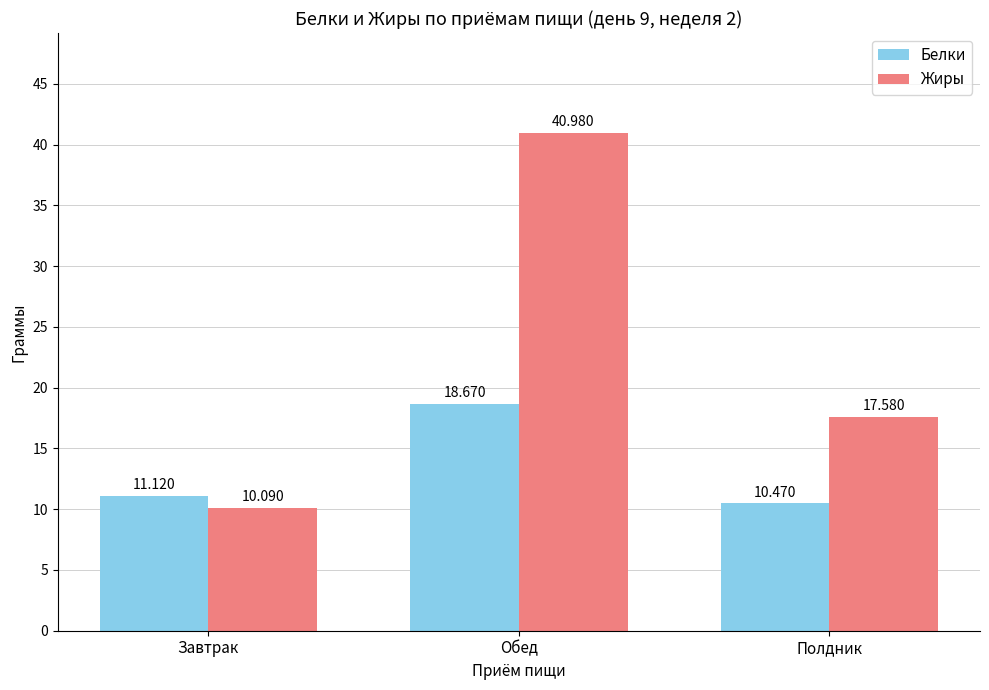

What is the maximum value for Жиры?

41.0